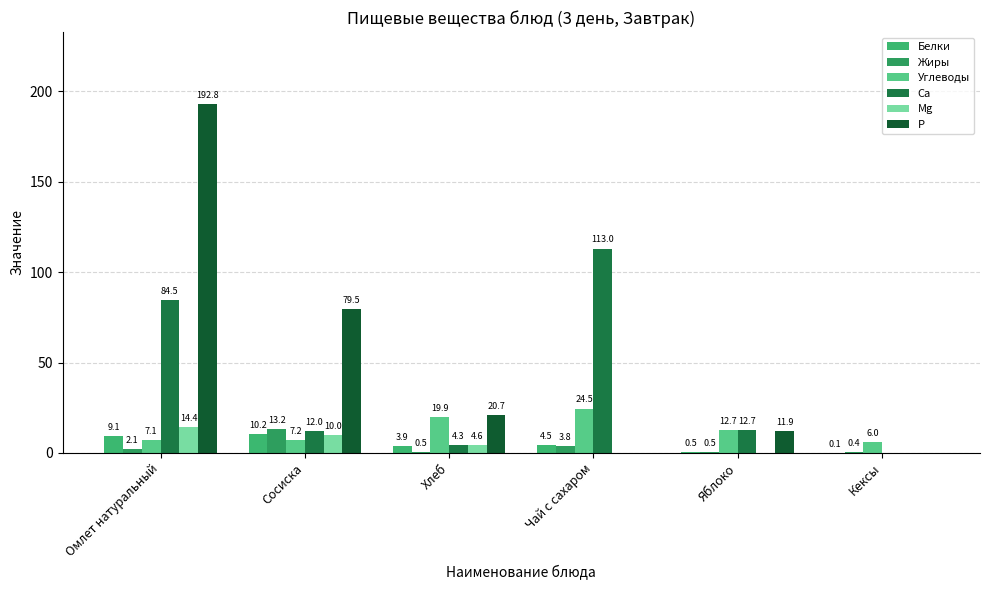

The value of Mg at Чай с сахаром is 9.4. True or false?

False